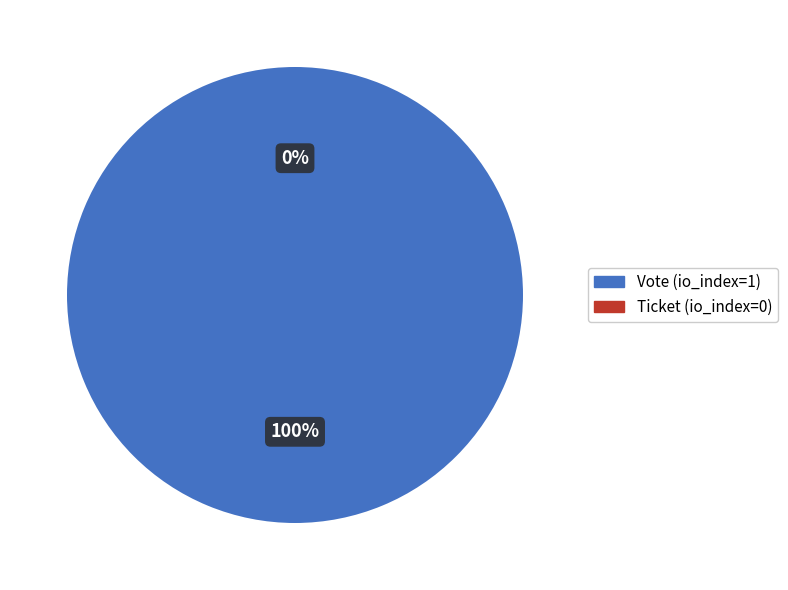

The Ticket slice represents 0% of the pie. True or false?

True